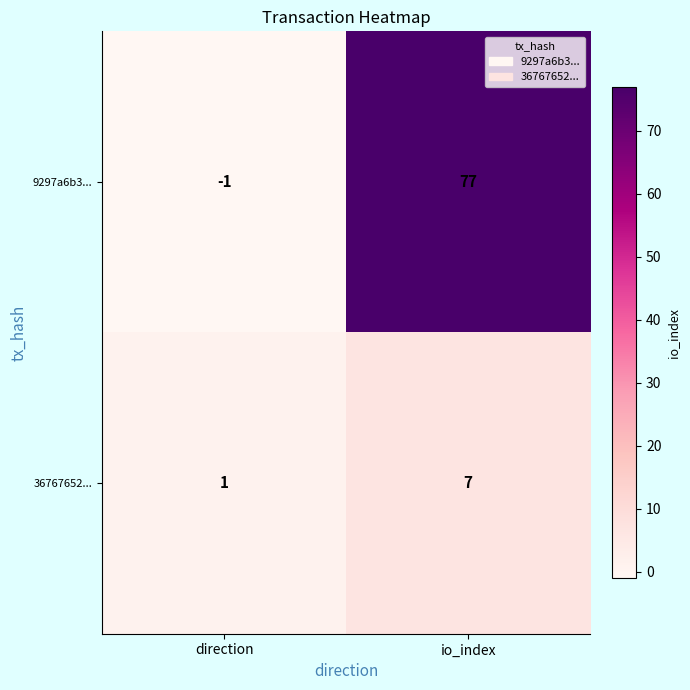

Which label corresponds to the largest value in the chart?

io_index